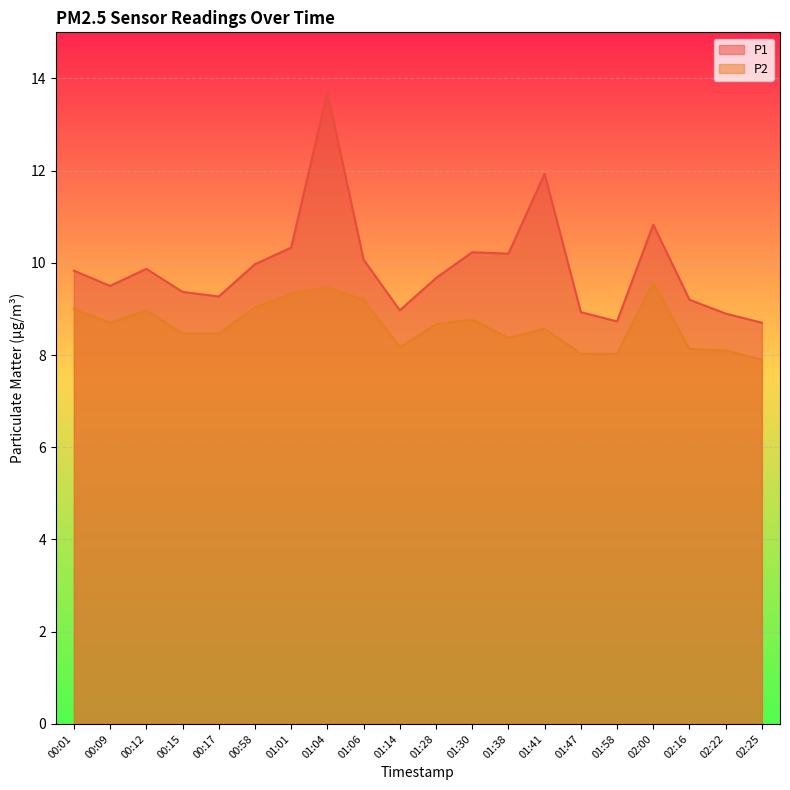

Reading left to right, transcribe all the data shown in this chart.

P1: 00:01=9.8	00:09=9.5	00:12=9.9	00:15=9.4	00:17=9.3	00:58=10.0	01:01=10.3	01:04=13.7	01:06=10.1	01:14=9.0	01:28=9.7	01:30=10.2	01:38=10.2	01:41=11.9	01:47=8.9	01:58=8.7	02:00=10.8	02:16=9.2	02:22=8.9	02:25=8.7
P2: 00:01=9.0	00:09=8.7	00:12=9.0	00:15=8.5	00:17=8.5	00:58=9.0	01:01=9.3	01:04=9.5	01:06=9.2	01:14=8.2	01:28=8.7	01:30=8.8	01:38=8.4	01:41=8.6	01:47=8.0	01:58=8.0	02:00=9.6	02:16=8.1	02:22=8.1	02:25=7.9